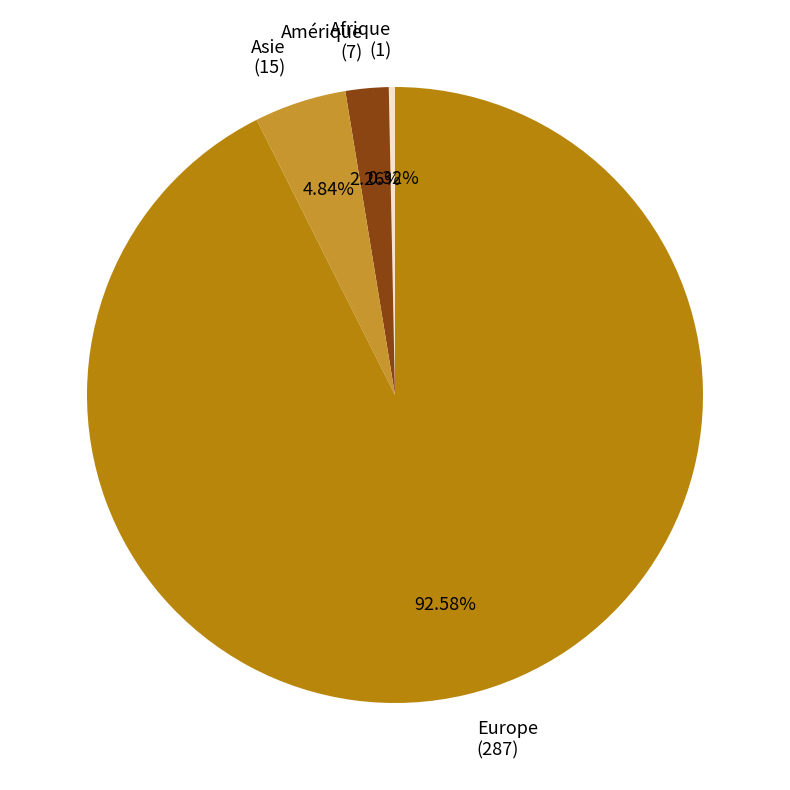

What is the smallest slice in the pie chart?

Afrique